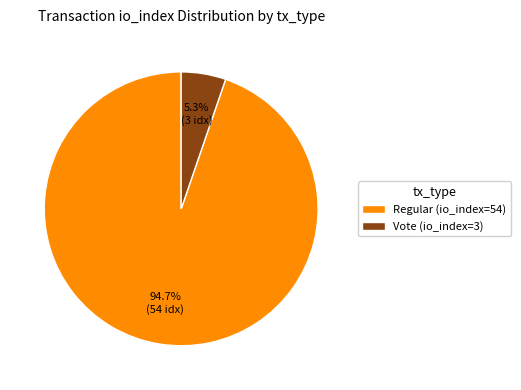

Between Vote (io_index=3) and Regular (io_index=54), which is larger?

Regular (io_index=54)